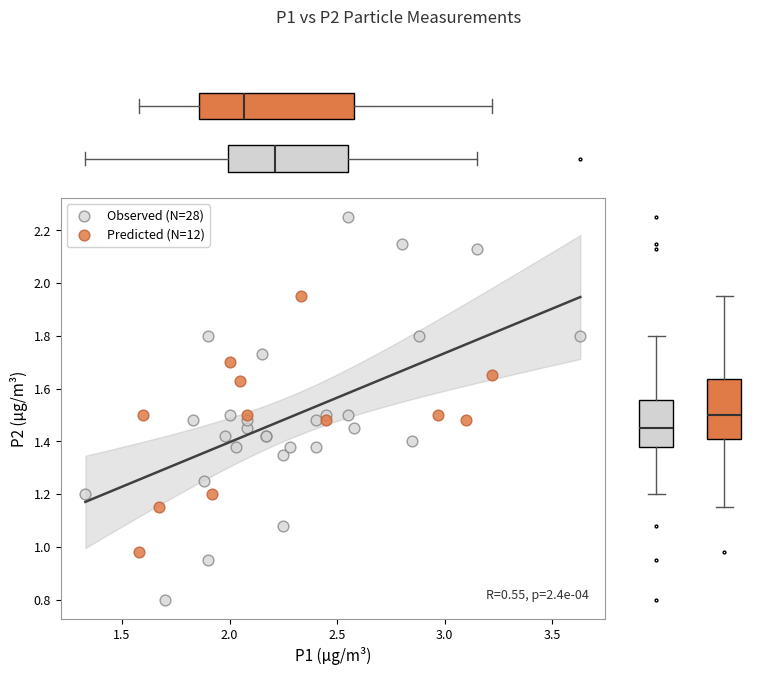

Which series reaches the minimum Y coordinate?

Observed (N=28)